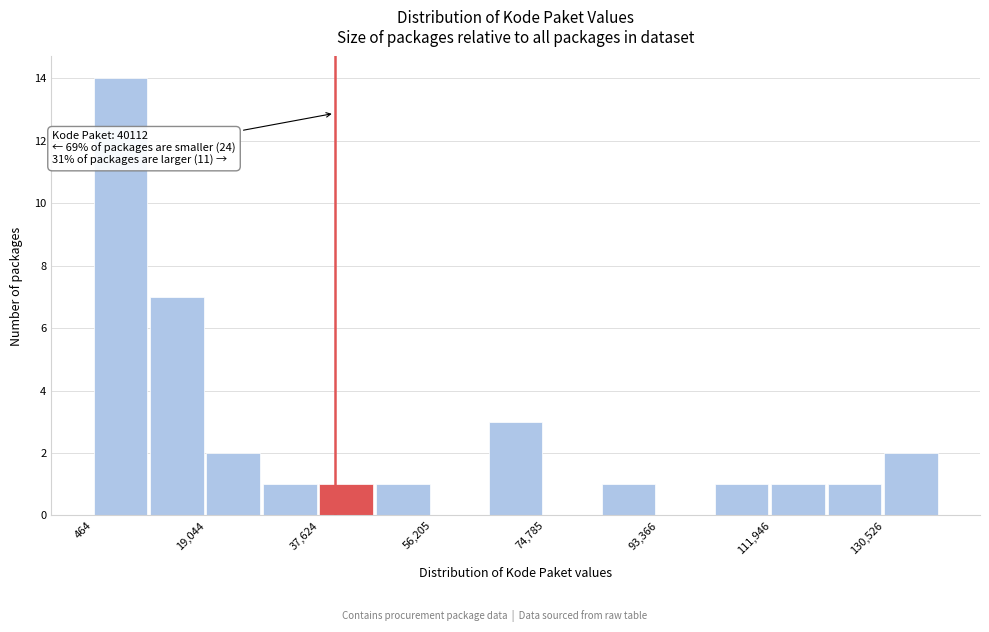

Over which range of the x-axis is the bar tallest?

0 to 10000